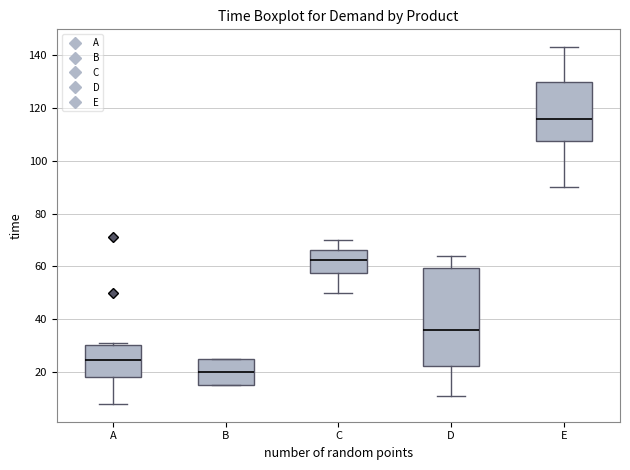

Reading left to right, transcribe this box plot: for each box, give where its median line is, the range the box spans, and where its two whiskers end, as read against the y-axis. The values are not printed on the chart, so give them approximately, as read against the axis.

A: median 24, box 18 to 30, whiskers 8 to 32
B: median 20, box 16 to 26, whiskers 16 to 26
C: median 62, box 58 to 66, whiskers 50 to 70
D: median 36, box 22 to 60, whiskers 12 to 64
E: median 116, box 108 to 130, whiskers 90 to 144